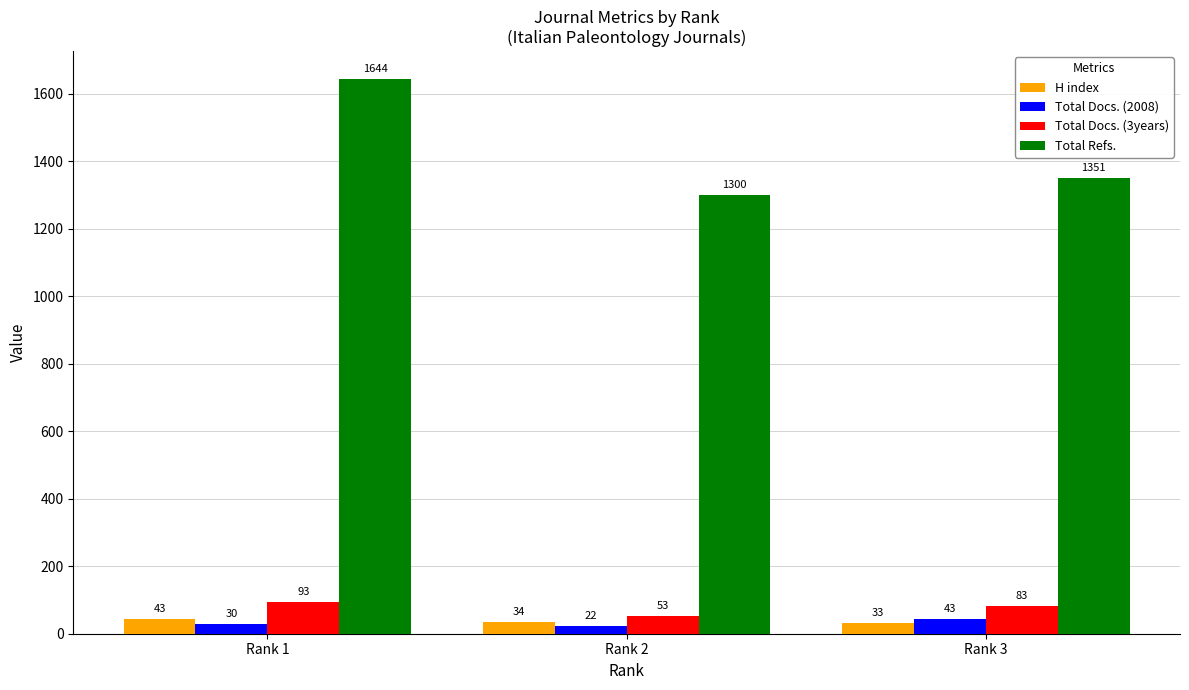

Rank the categories by Total Docs. (2008) value from lowest to highest.

Rank 2, Rank 1, Rank 3